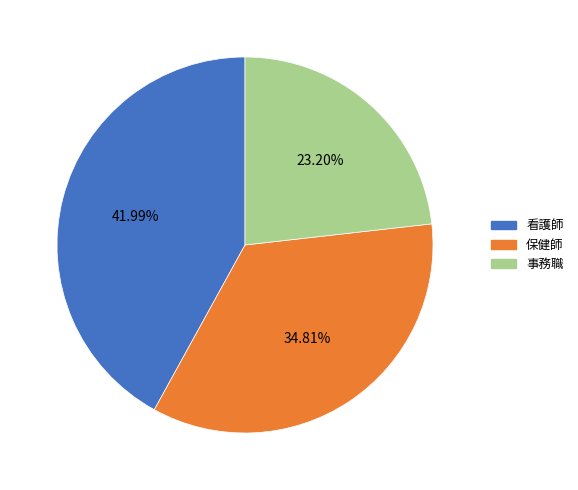

Is there a majority slice in this chart?

No